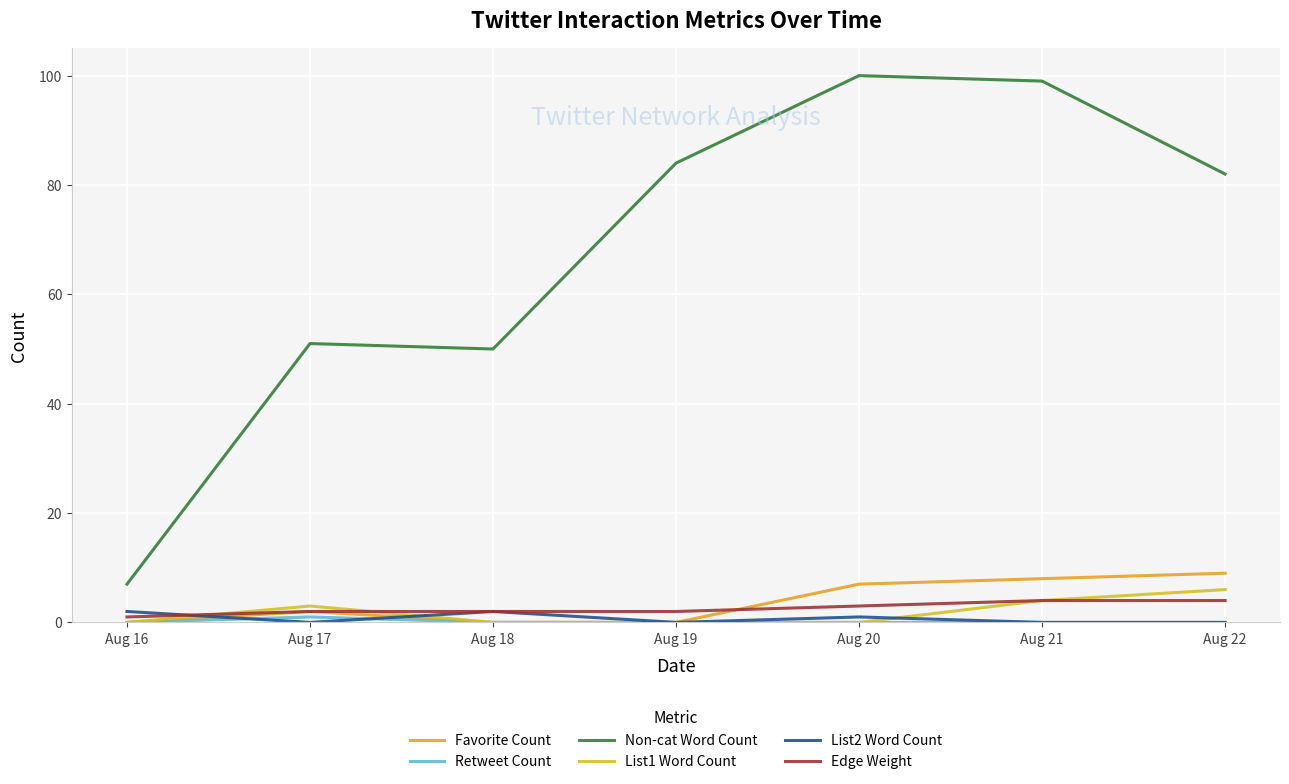

True or false: Retweet Count and Non-cat Word Count cross at least once.

False